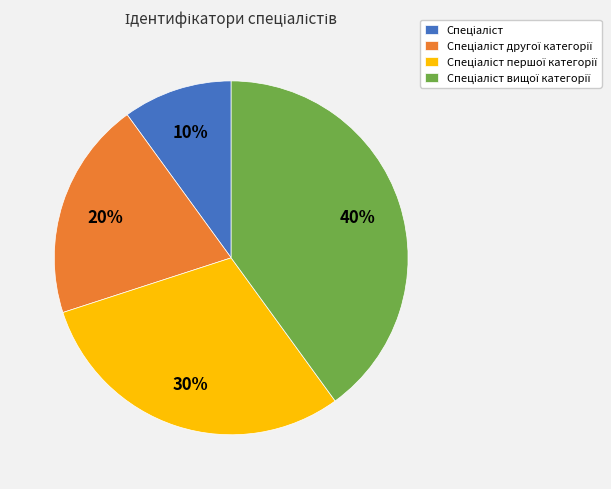

Is there a majority slice in this chart?

No